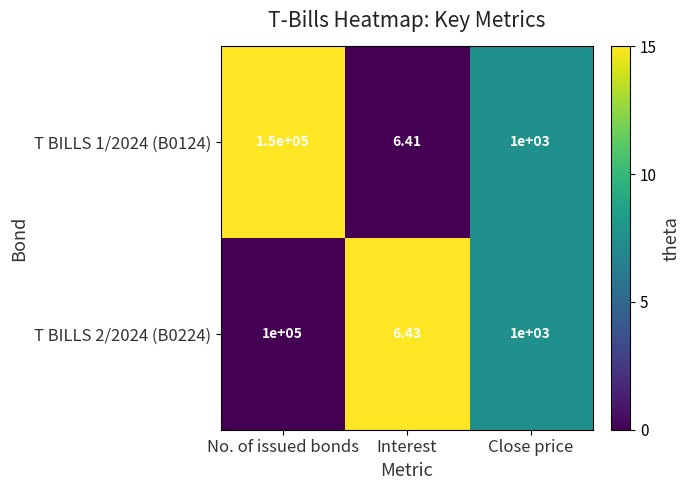

At which label is T BILLS 1/2024 (B0124) closest to 75003?

Close price